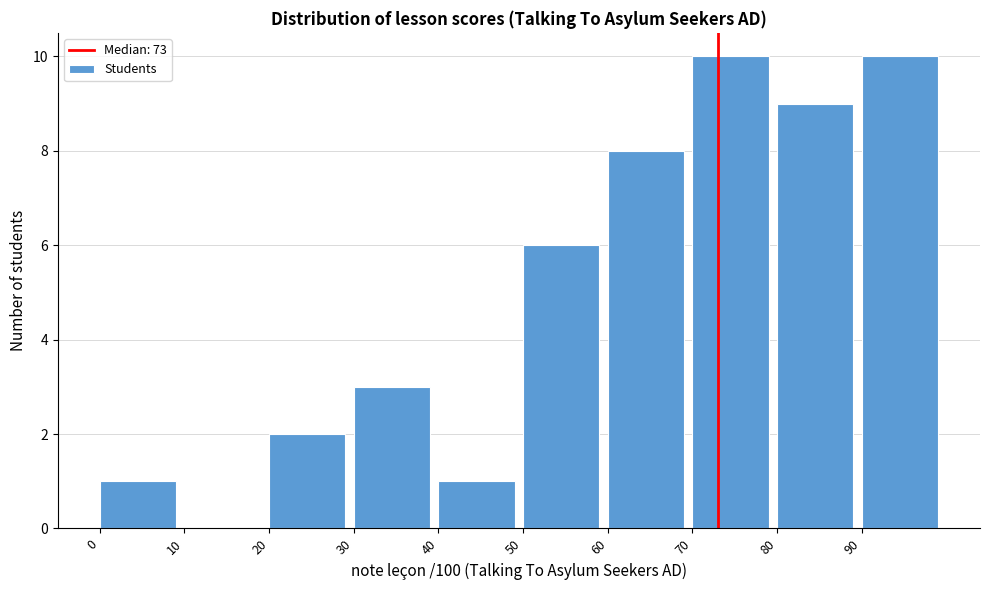

Reading left to right, transcribe this chart: for each bar, give the range it covers on the x-axis and its height. The values are not printed on the chart, so give them approximately, as read against the axis.

0 to 10: 1
10 to 20: 0
20 to 30: 2
30 to 40: 3
40 to 50: 1
50 to 60: 6
60 to 70: 8
70 to 80: 10
80 to 90: 9
90 to 100: 10